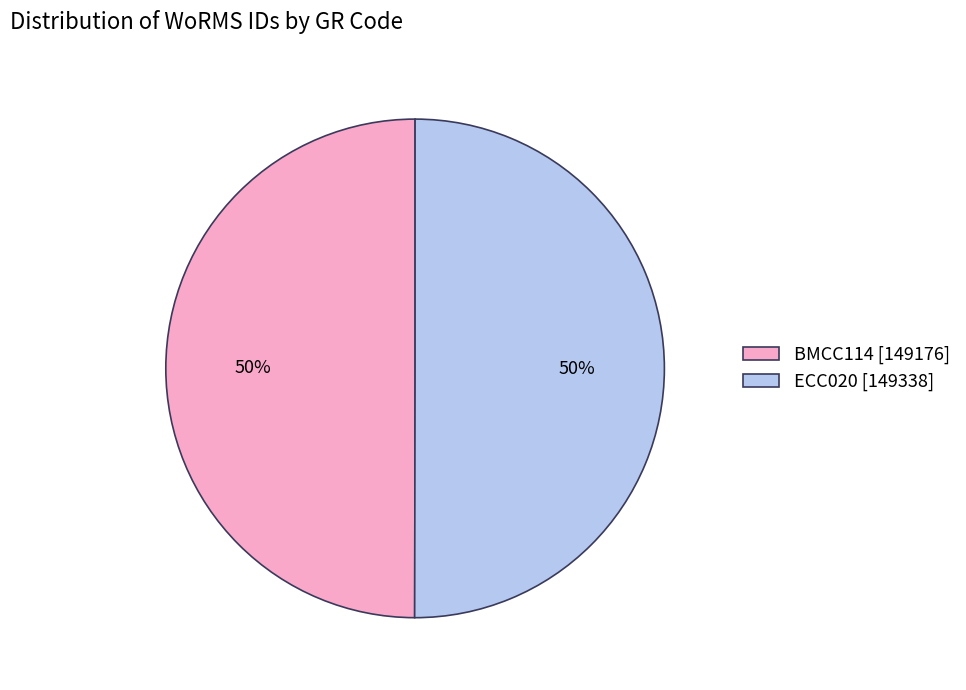

Approximately how many times larger is the value at BMCC114 [149176] compared to ECC020 [149338]?

1.0